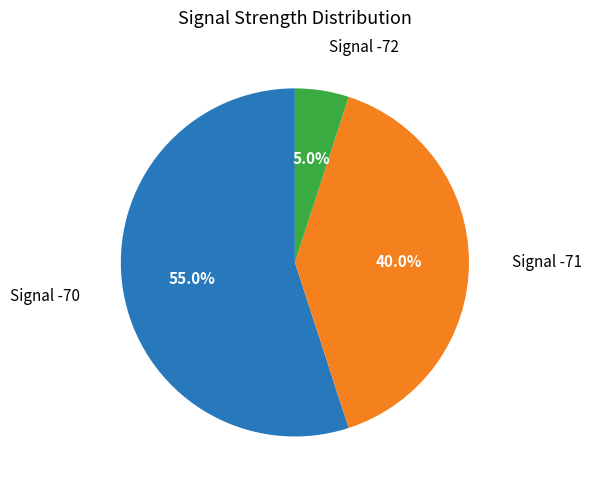

Is there a majority slice in this chart?

Yes